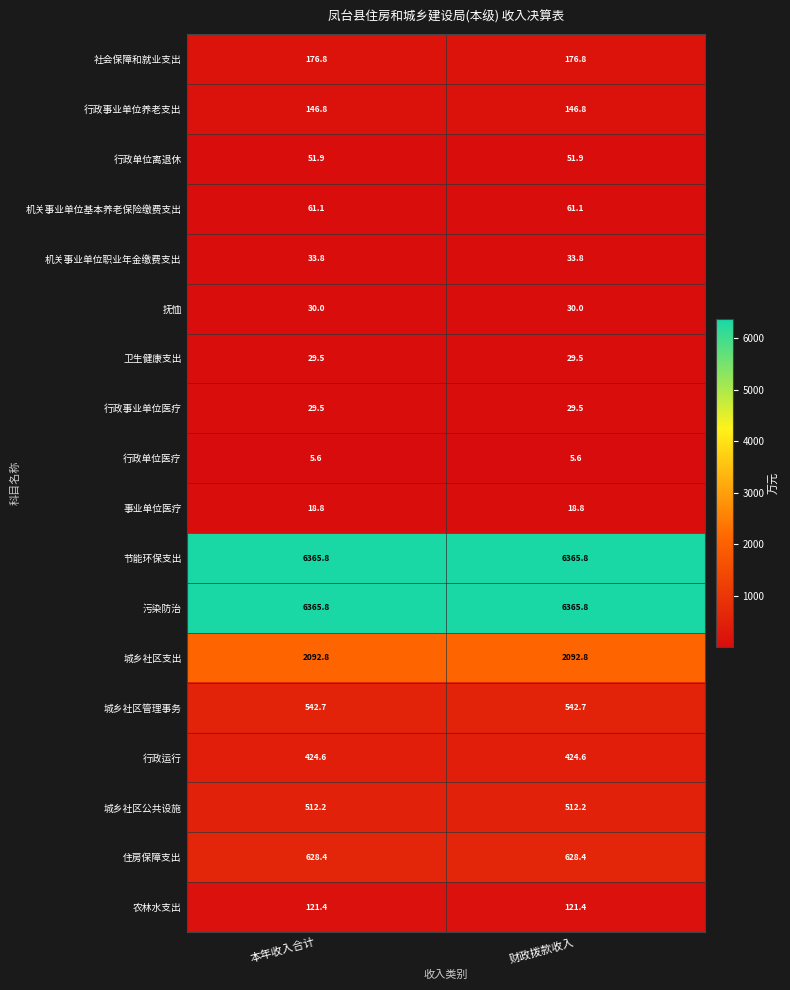

Is it true that 事业单位医疗 equals 18.8 at 本年收入合计?

True